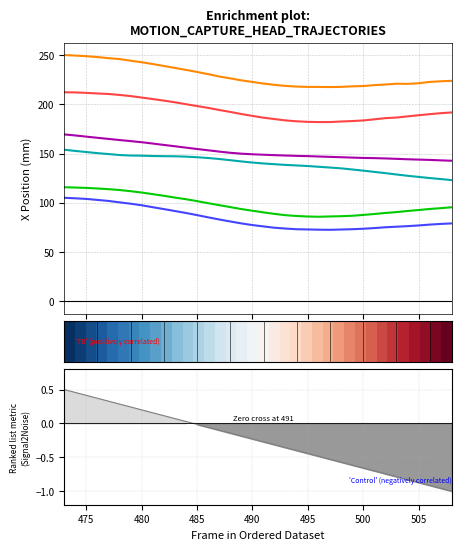

How many values in the 09:LFHD_X series exceed 94?

18